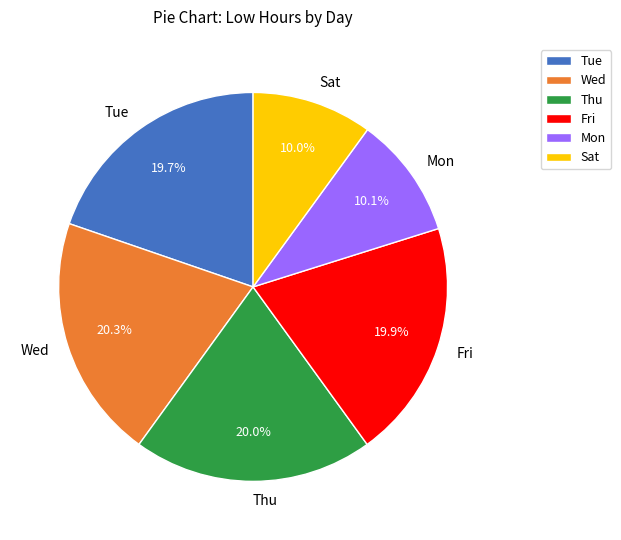

What is the ratio of the value at Wed to the value at Sat?

2.0